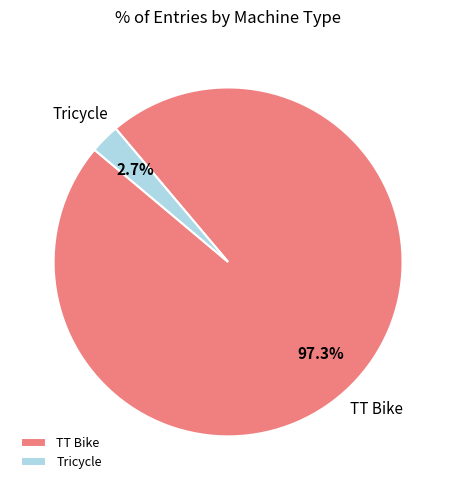

How many slices are in this pie chart?

2